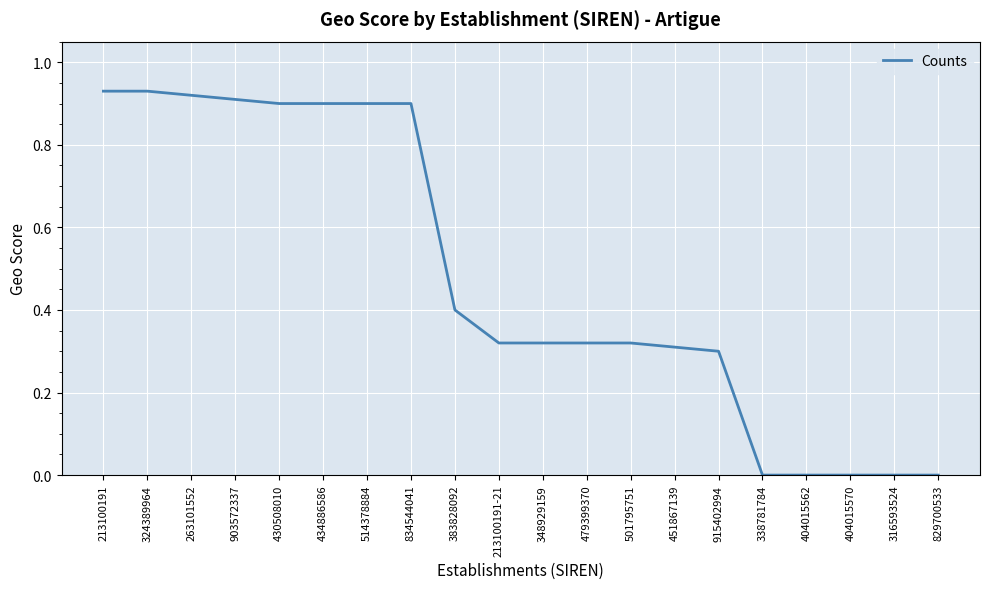

What position from the left is 903572337?

4